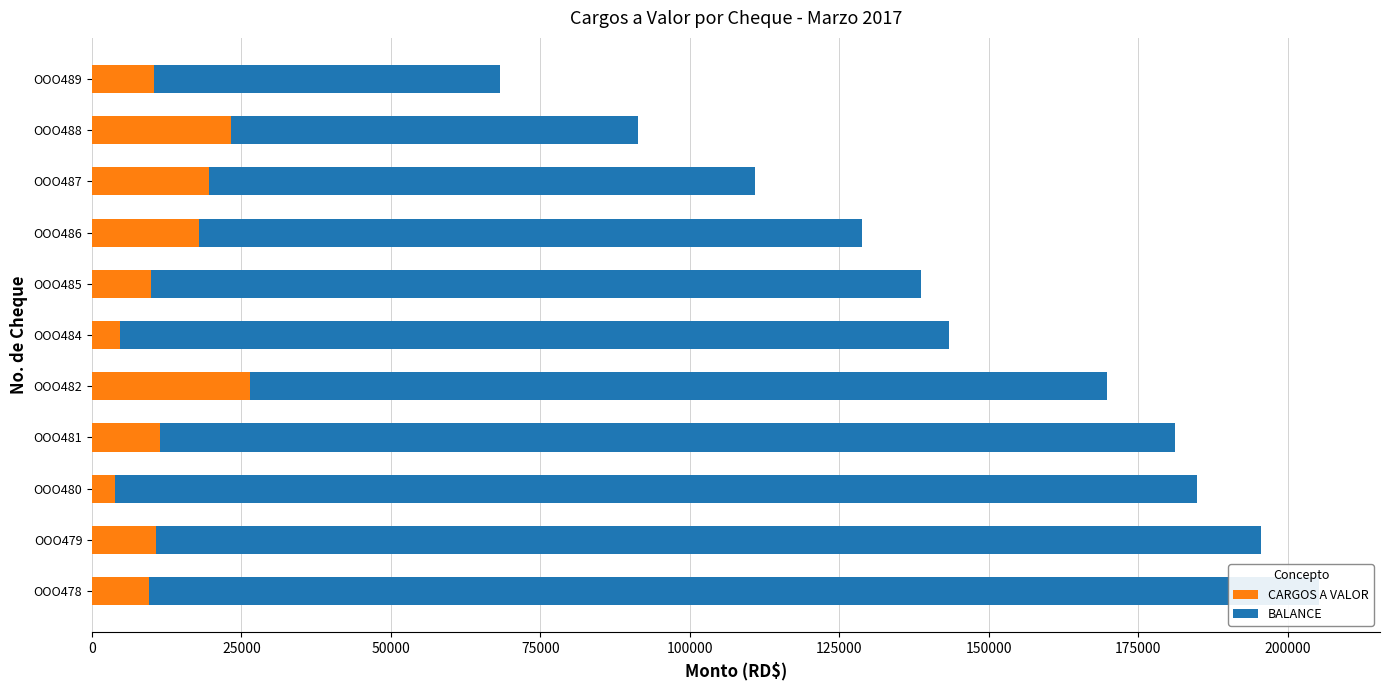

Is it true that CARGOS A VALOR equals 13477.8 at OOO485?

False